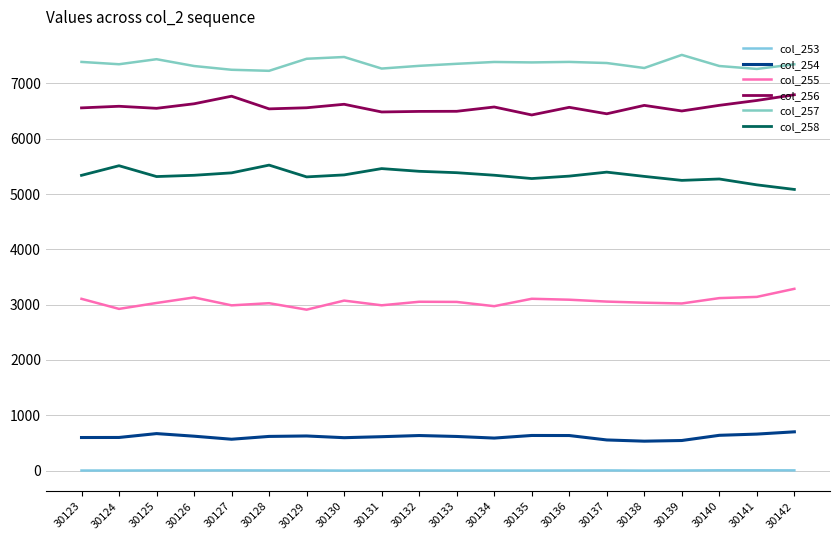

Is this an area chart (filled region under the line)?

No